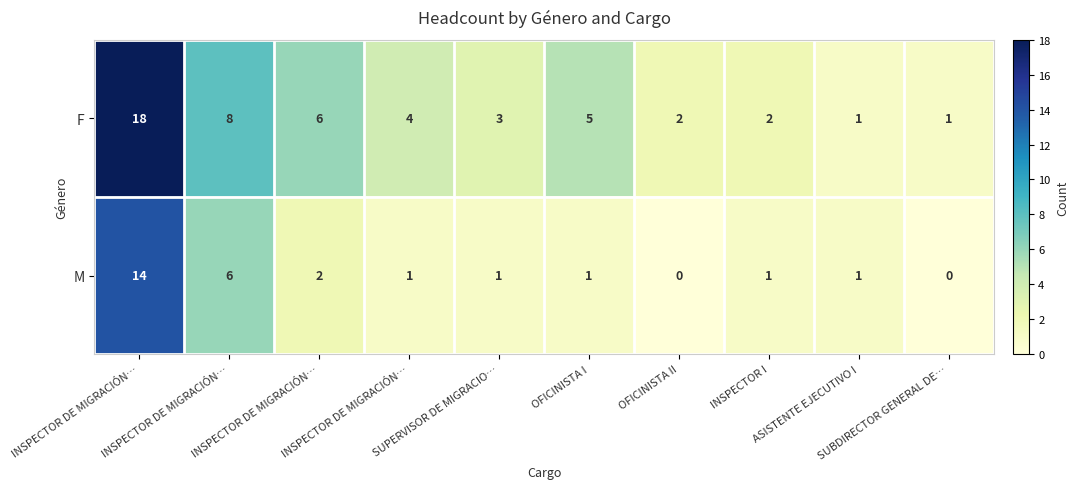

Which has a higher value, SUPERVISOR DE MIGRACIO… or INSPECTOR DE MIGRACIÓN…?

INSPECTOR DE MIGRACIÓN…